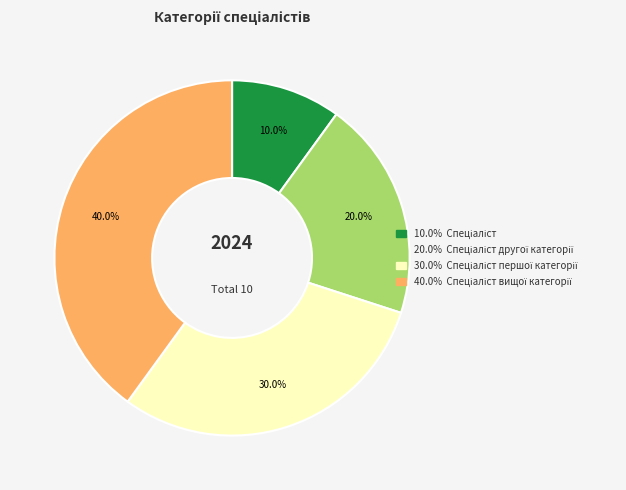

Does any single category account for the majority?

No